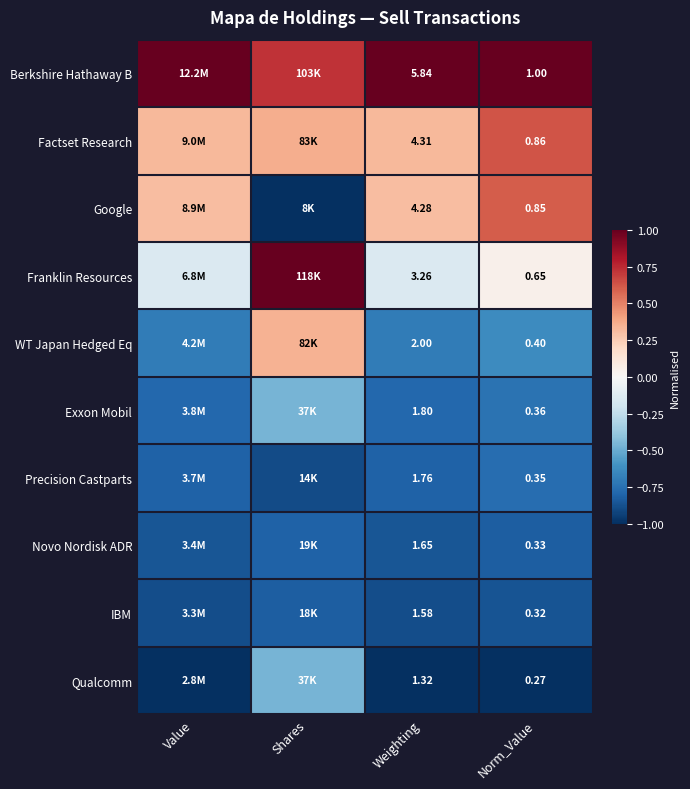

At Weighting, list the series in order from smallest to largest.

Qualcomm, IBM, Novo Nordisk ADR, Precision Castparts, Exxon Mobil, WT Japan Hedged Eq, Franklin Resources, Google, Factset Research, Berkshire Hathaway B